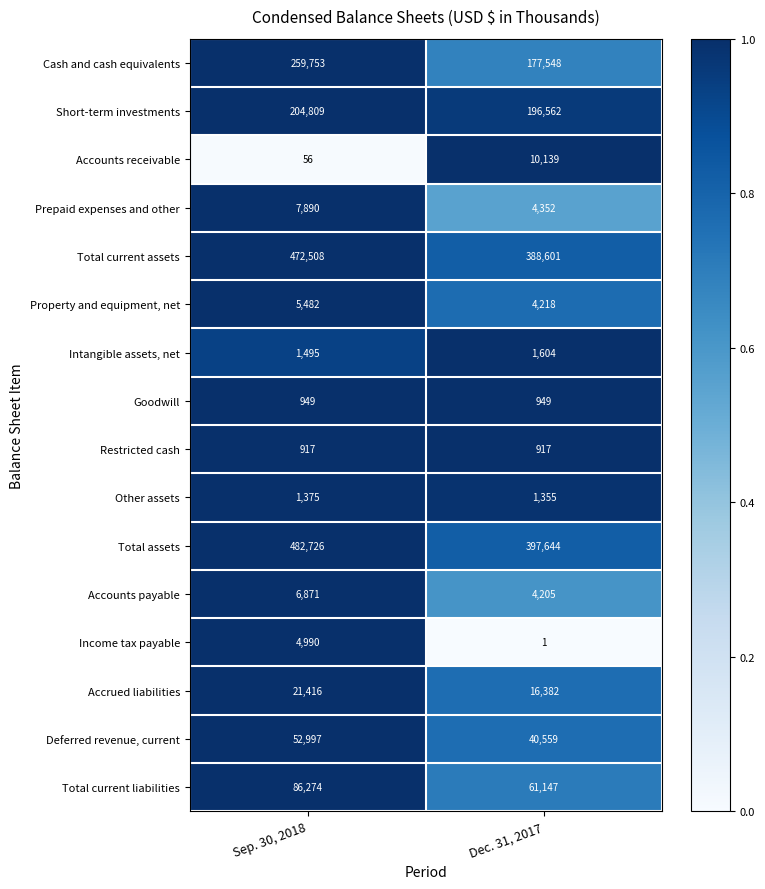

Which series has the largest total across all categories?

Total assets